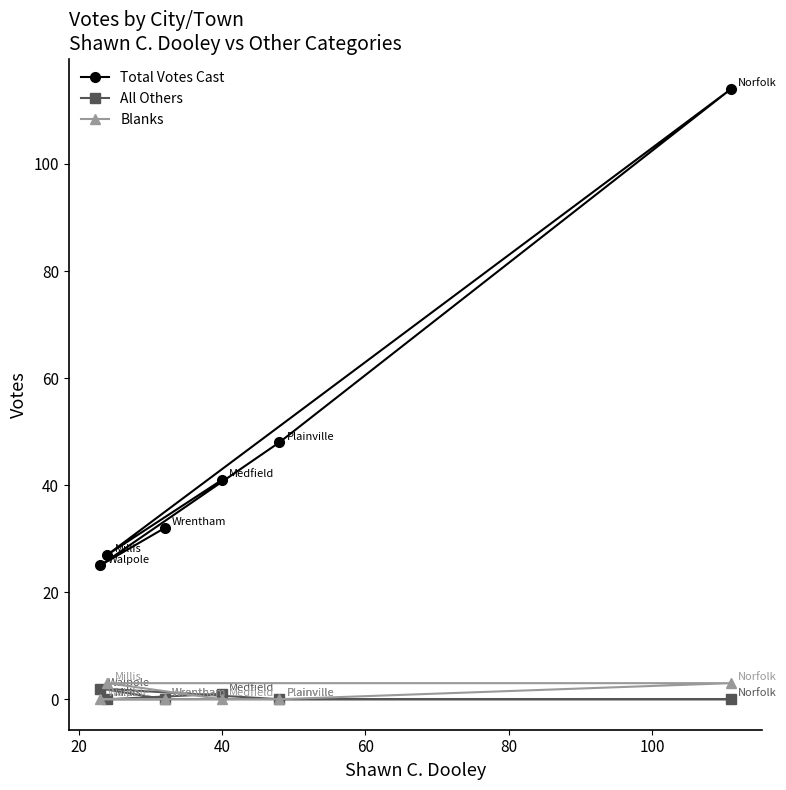

Reading left to right, transcribe all the data shown in this chart.

Total Votes Cast: 25	27	32	41	48	114
All Others: 2	0	0	1	0	0
Blanks: 0	3	0	0	0	3